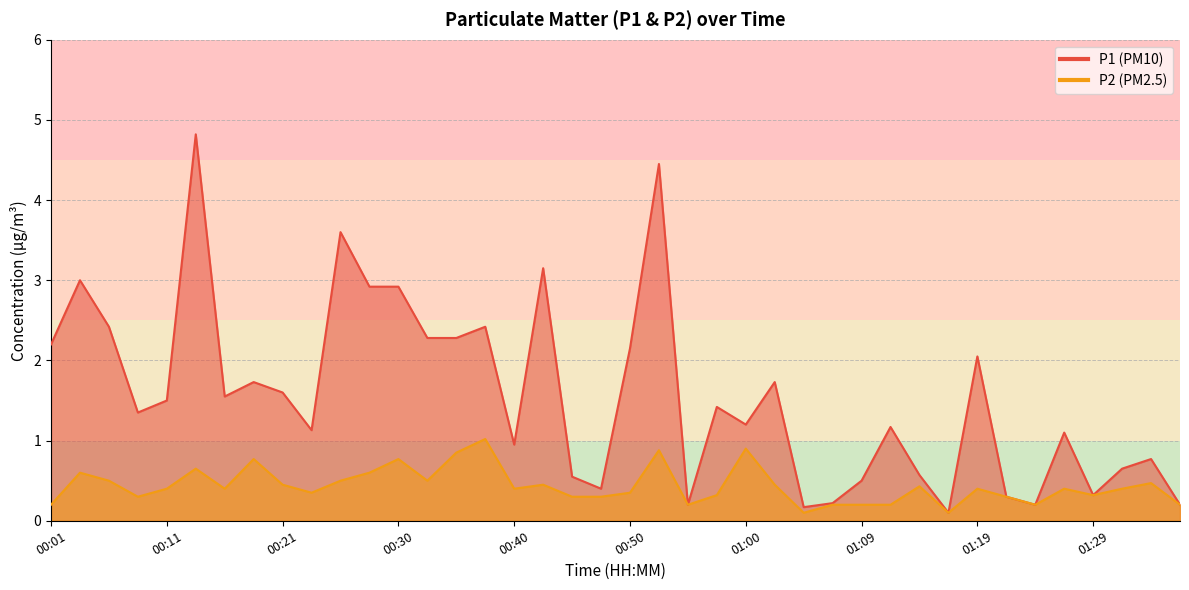

Which has a higher value, 00:25 or 00:23?

00:25